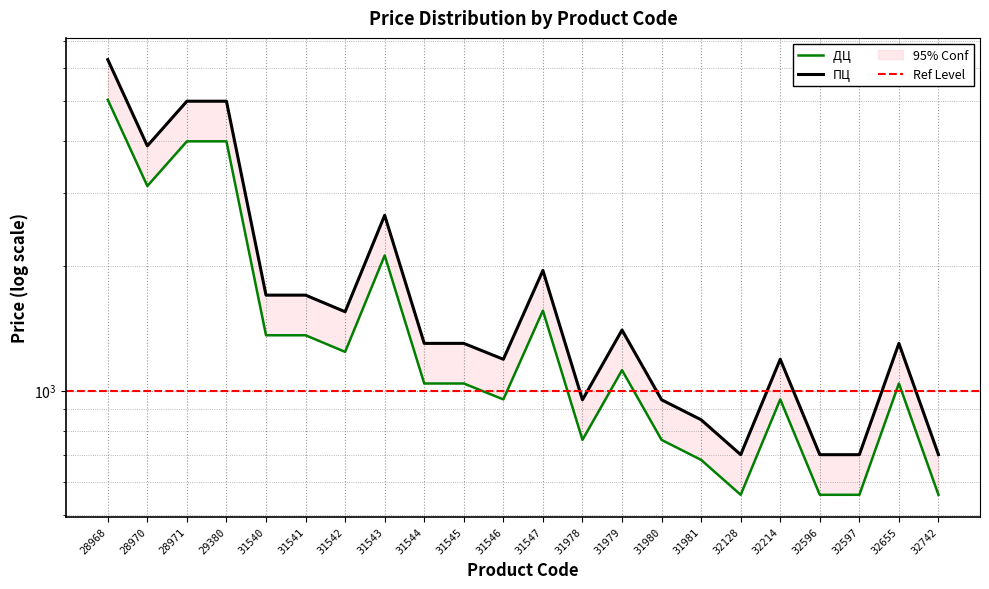

True or false: ПЦ has more than 0 interior local peaks.

True